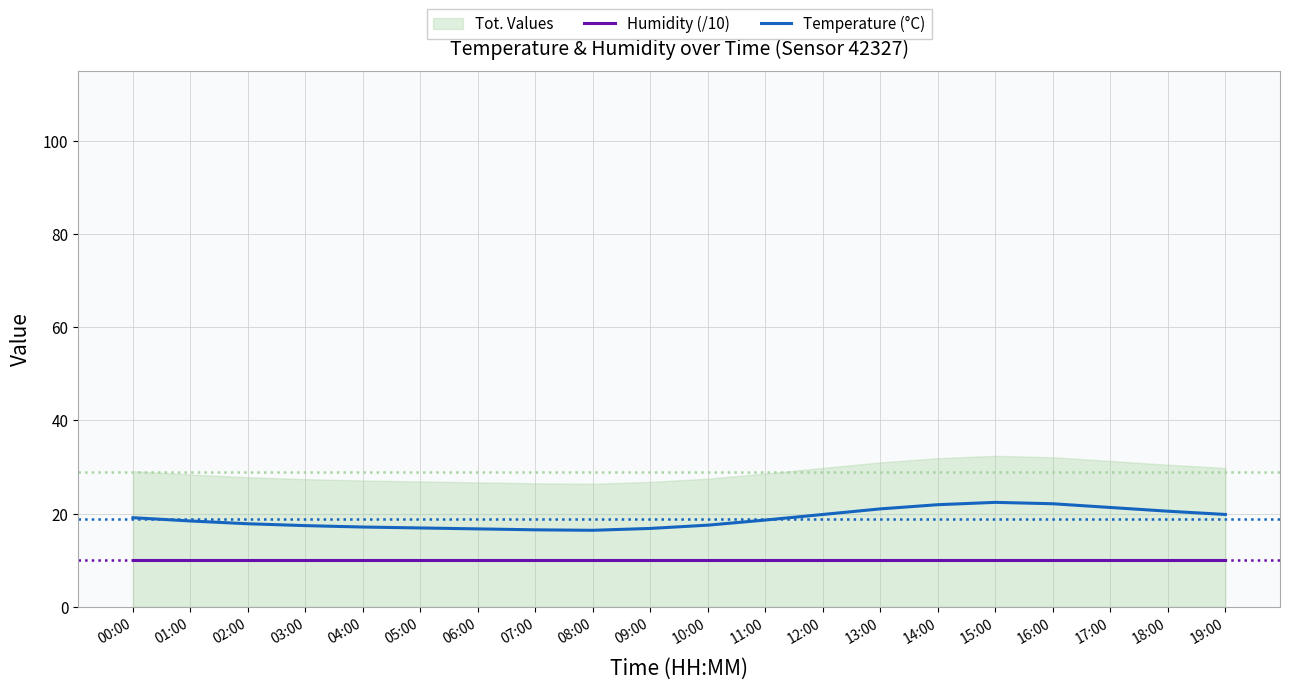

Is it true that Humidity (/10) equals 10.0 at 09:00?

True